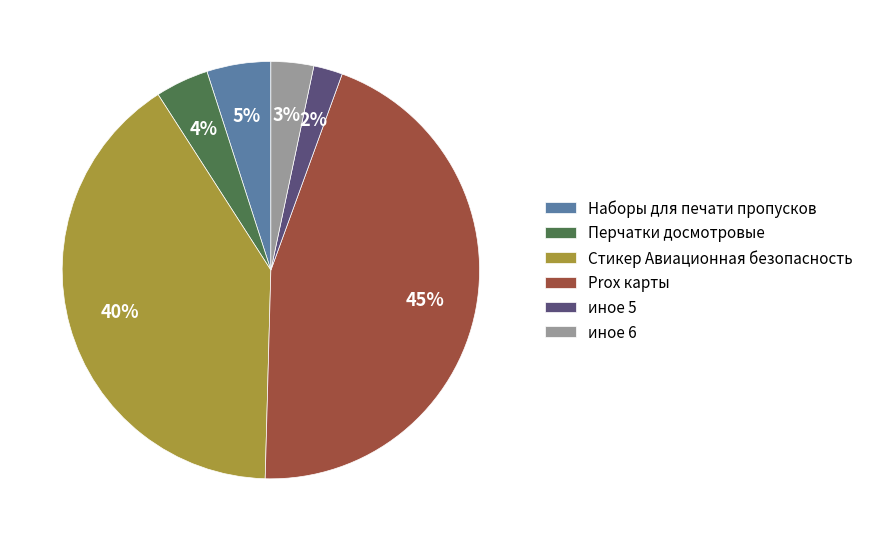

To the nearest percent, what is the difference between the largest and smallest slice percentages?

43%